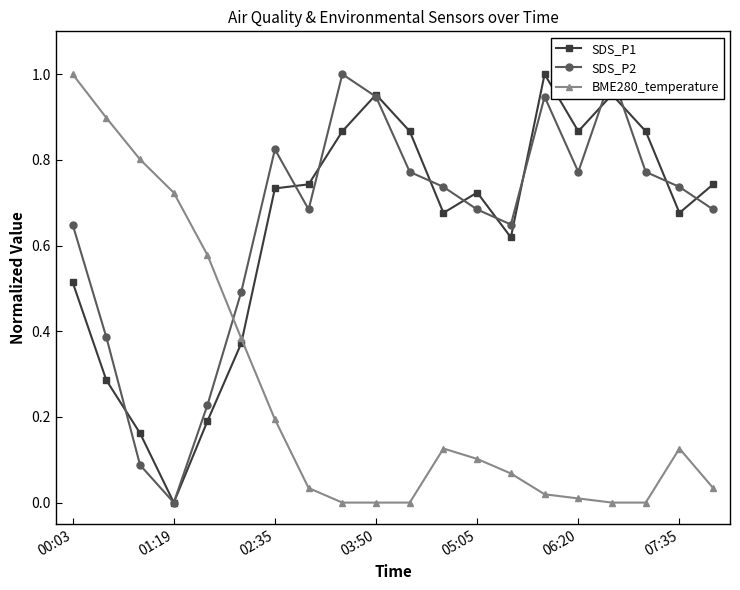

How many intersections are there between SDS_P1 and SDS_P2?

12